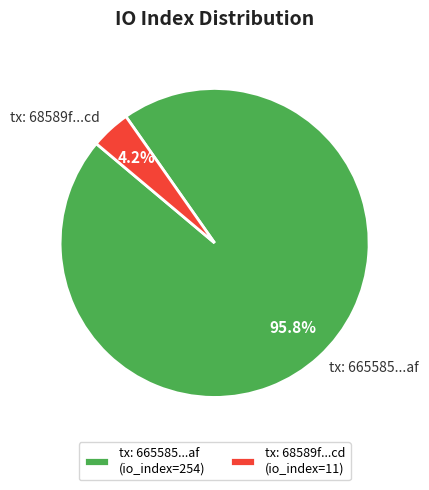

What portion of the pie excludes tx: 68589f...cd (io_index=11)?

95.8%